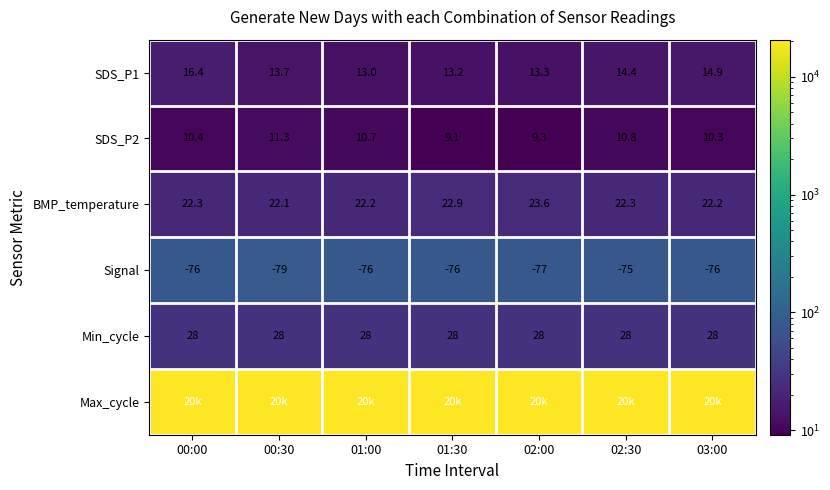

Which has a higher value, 01:30 or 00:30?

00:30